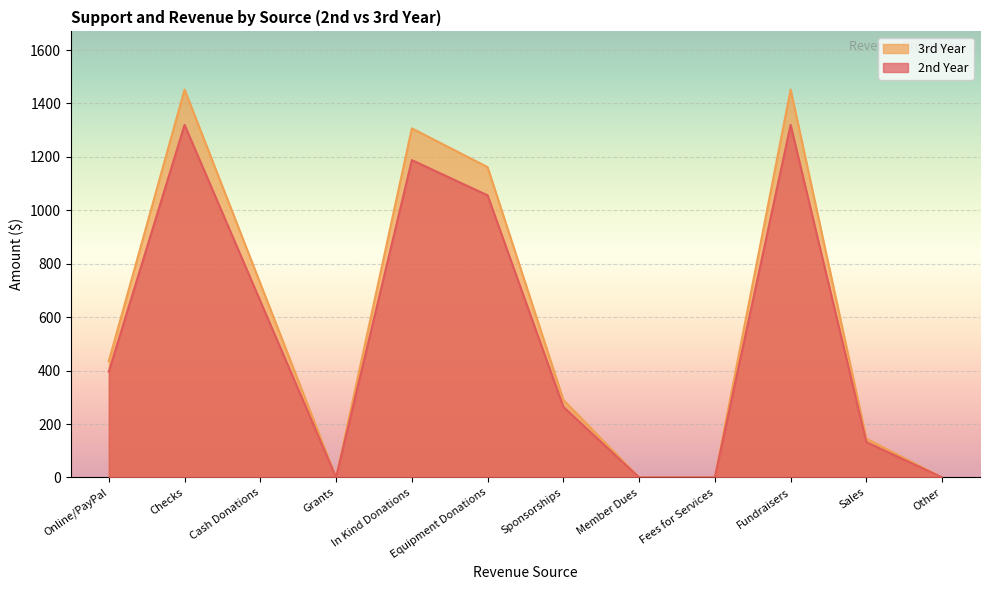

Which series has the largest total across all categories?

3rd Year